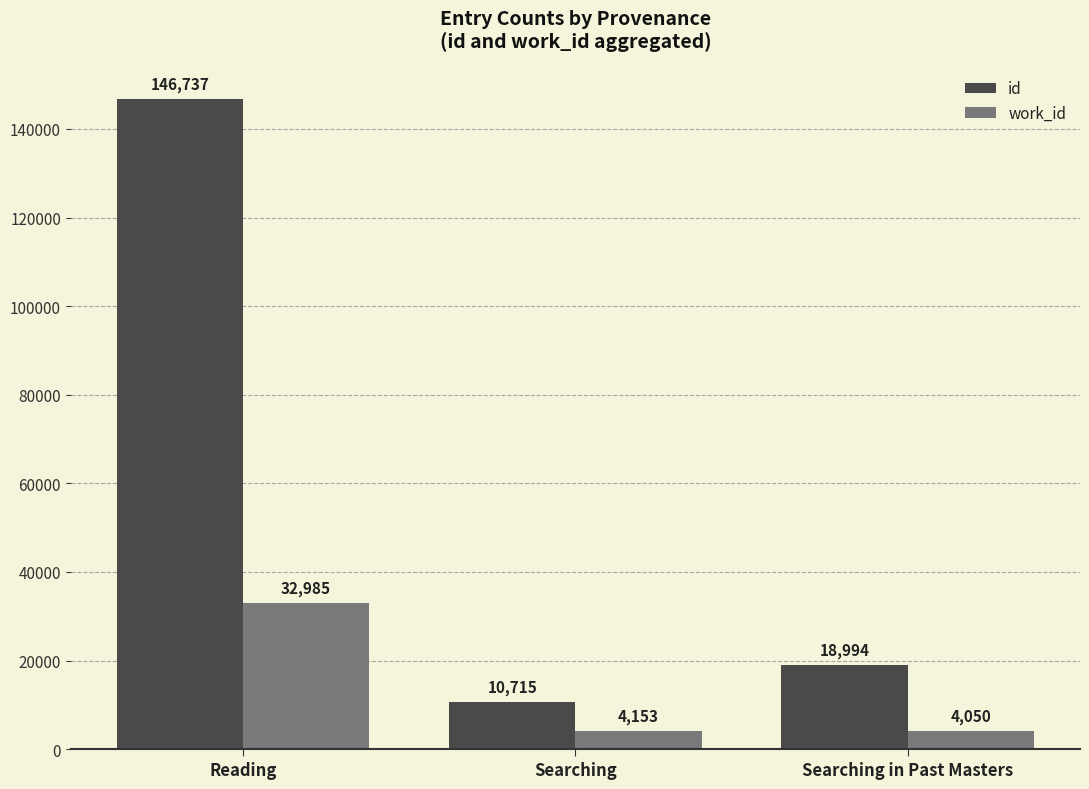

Is it true that work_id equals 4050 at Searching in Past Masters?

True